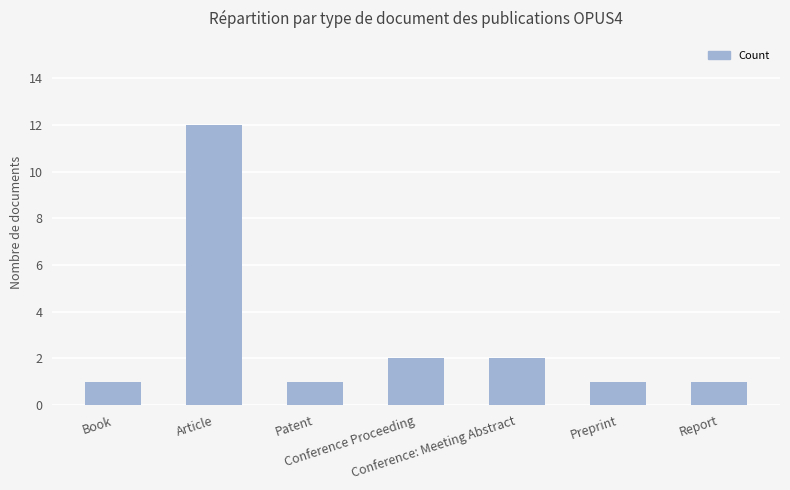

Reading right to left, list all the values displayed in this chart.

Report=1	Preprint=1	Conference: Meeting Abstract=2	Conference Proceeding=2	Patent=1	Article=12	Book=1